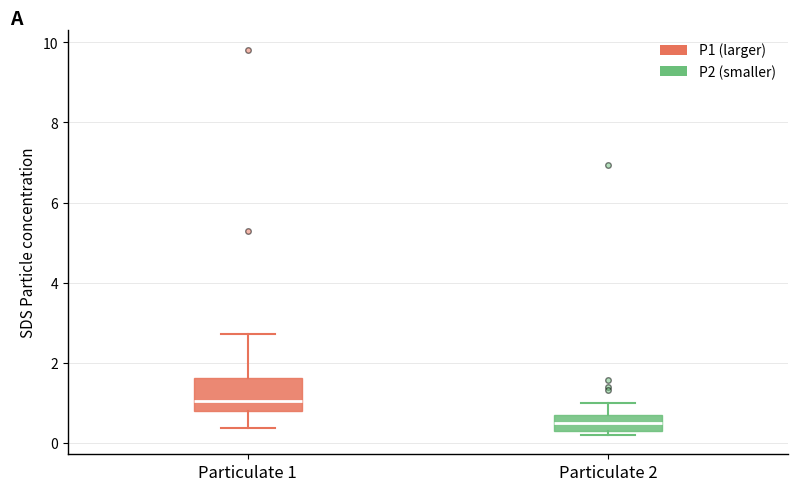

Which box's median line is the highest?

Particulate 1